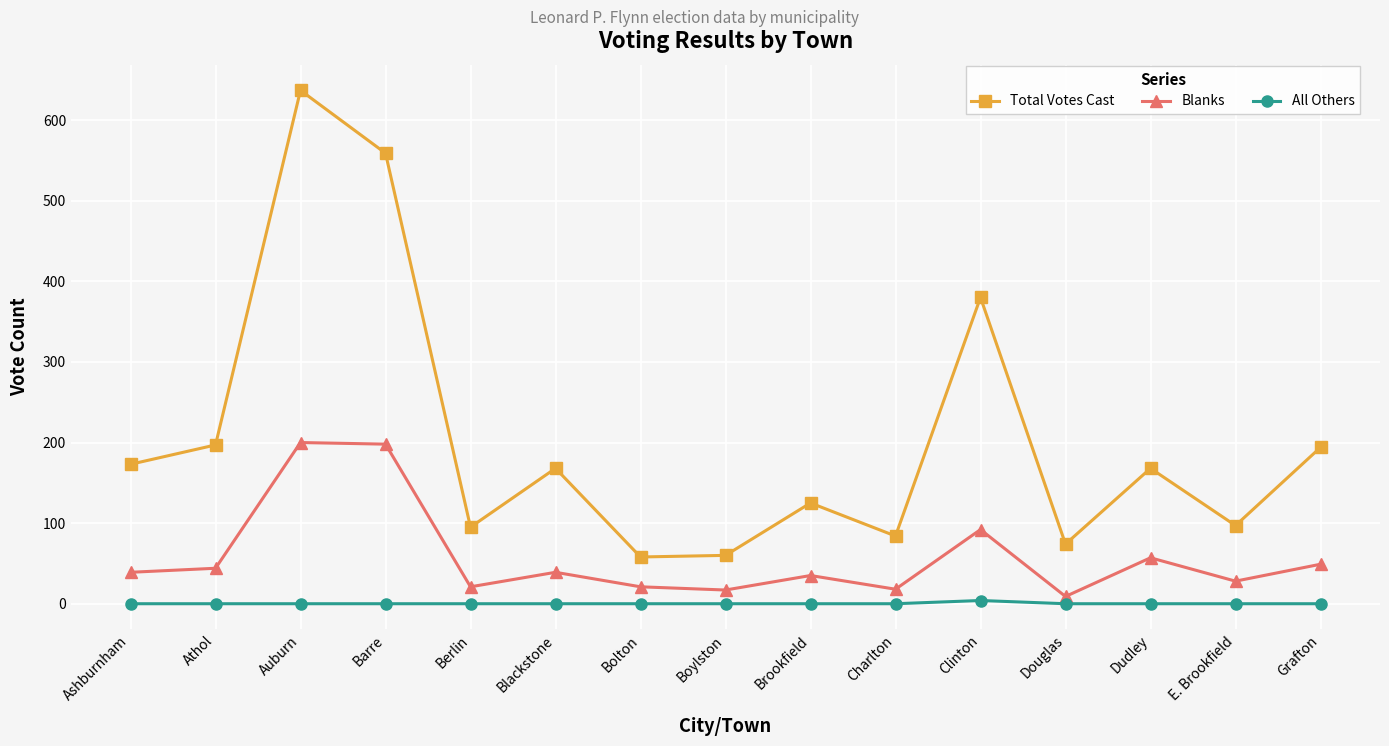

What is the difference between the maximum and second lowest values in the Total Votes Cast series?

577